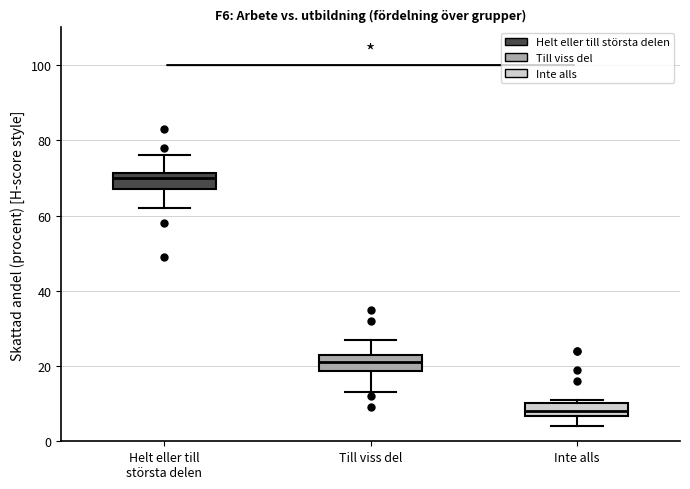

Reading left to right, transcribe this box plot: for each box, give where its median line is, the range the box spans, and where its two whiskers end, as read against the y-axis. The values are not printed on the chart, so give them approximately, as read against the axis.

Helt eller till största delen: median 70, box 68 to 72, whiskers 62 to 76
Till viss del: median 22, box 18 to 24, whiskers 14 to 28
Inte alls: median 8, box 6 to 10, whiskers 4 to 12